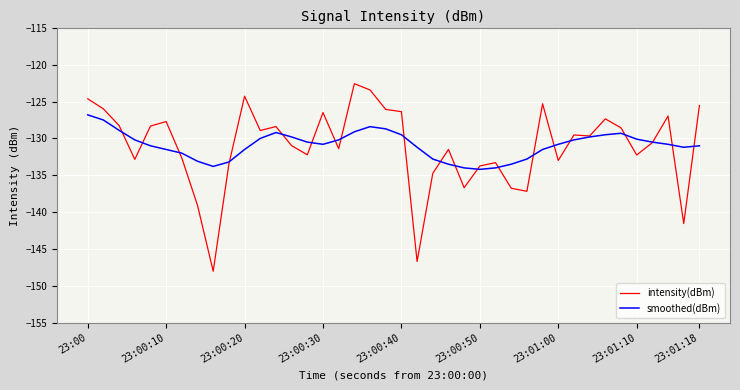

List the series in order of their peak value, highest first.

intensity(dBm), smoothed(dBm)